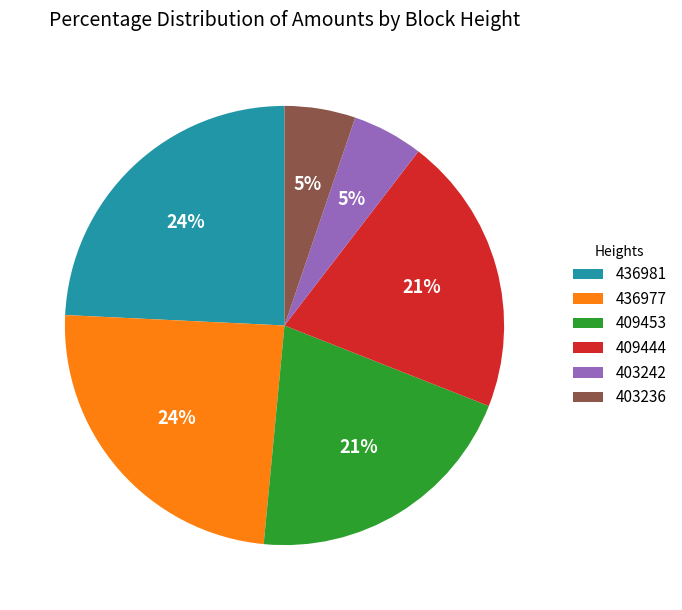

How many slices are in this pie chart?

6